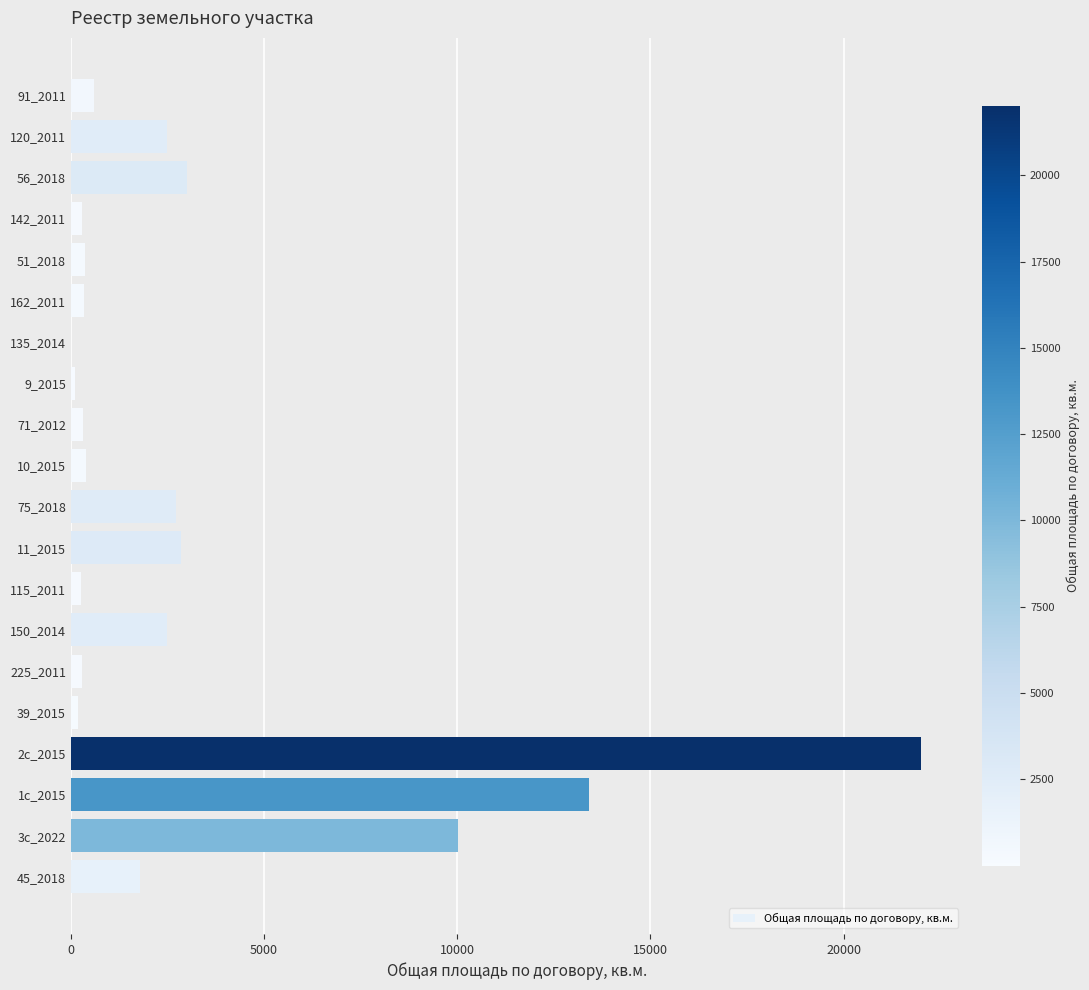

Between 1с_2015 and 45_2018, which is larger?

1с_2015